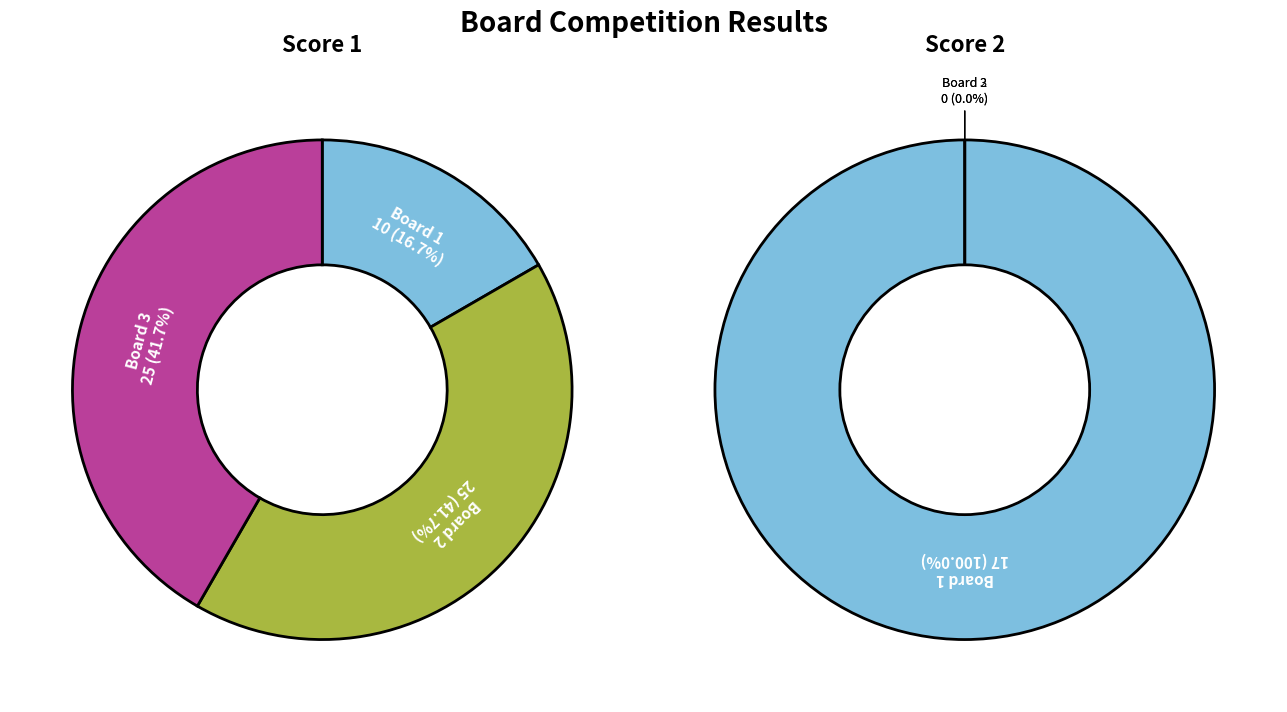

To the nearest percent, what is the average slice percentage?

33%